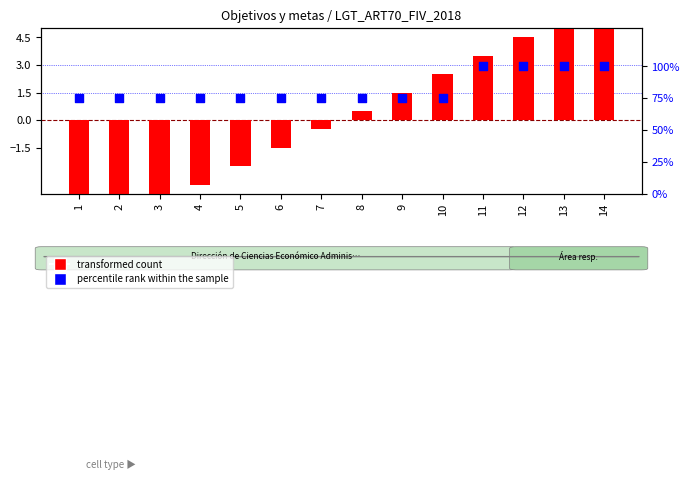

At how many categories does at least one series exceed 41?

14